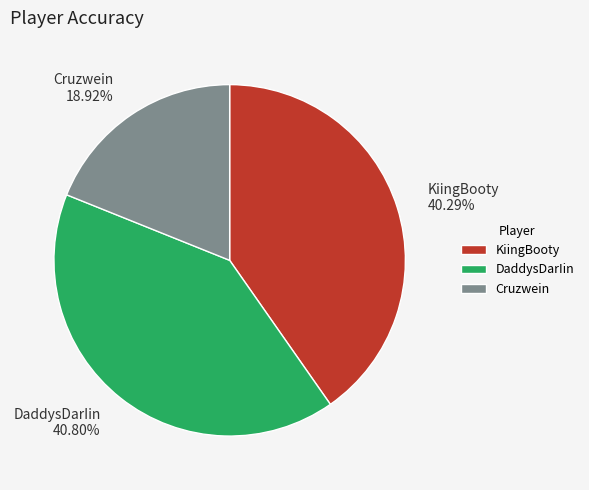

The DaddysDarIin slice represents 41% of the pie. True or false?

True